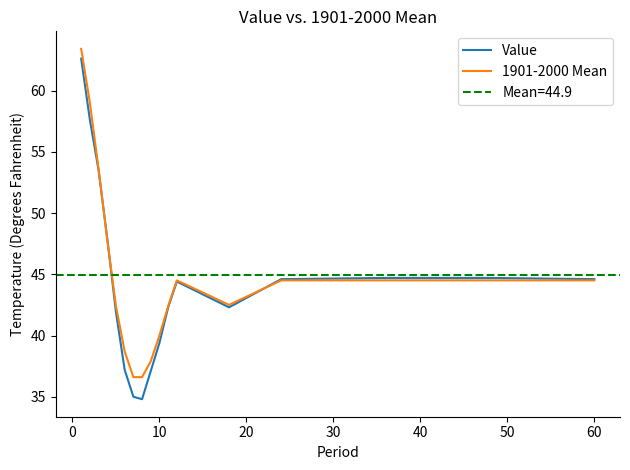

What is the lowest value of the 1901-2000 Mean series?

36.6